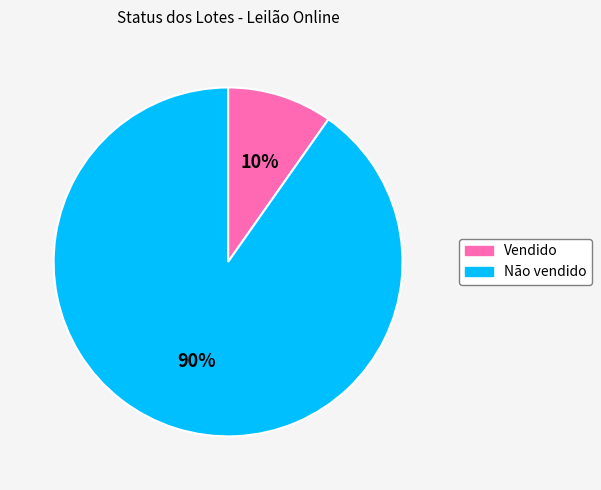

To the nearest percent, what portion does Não vendido represent?

90%